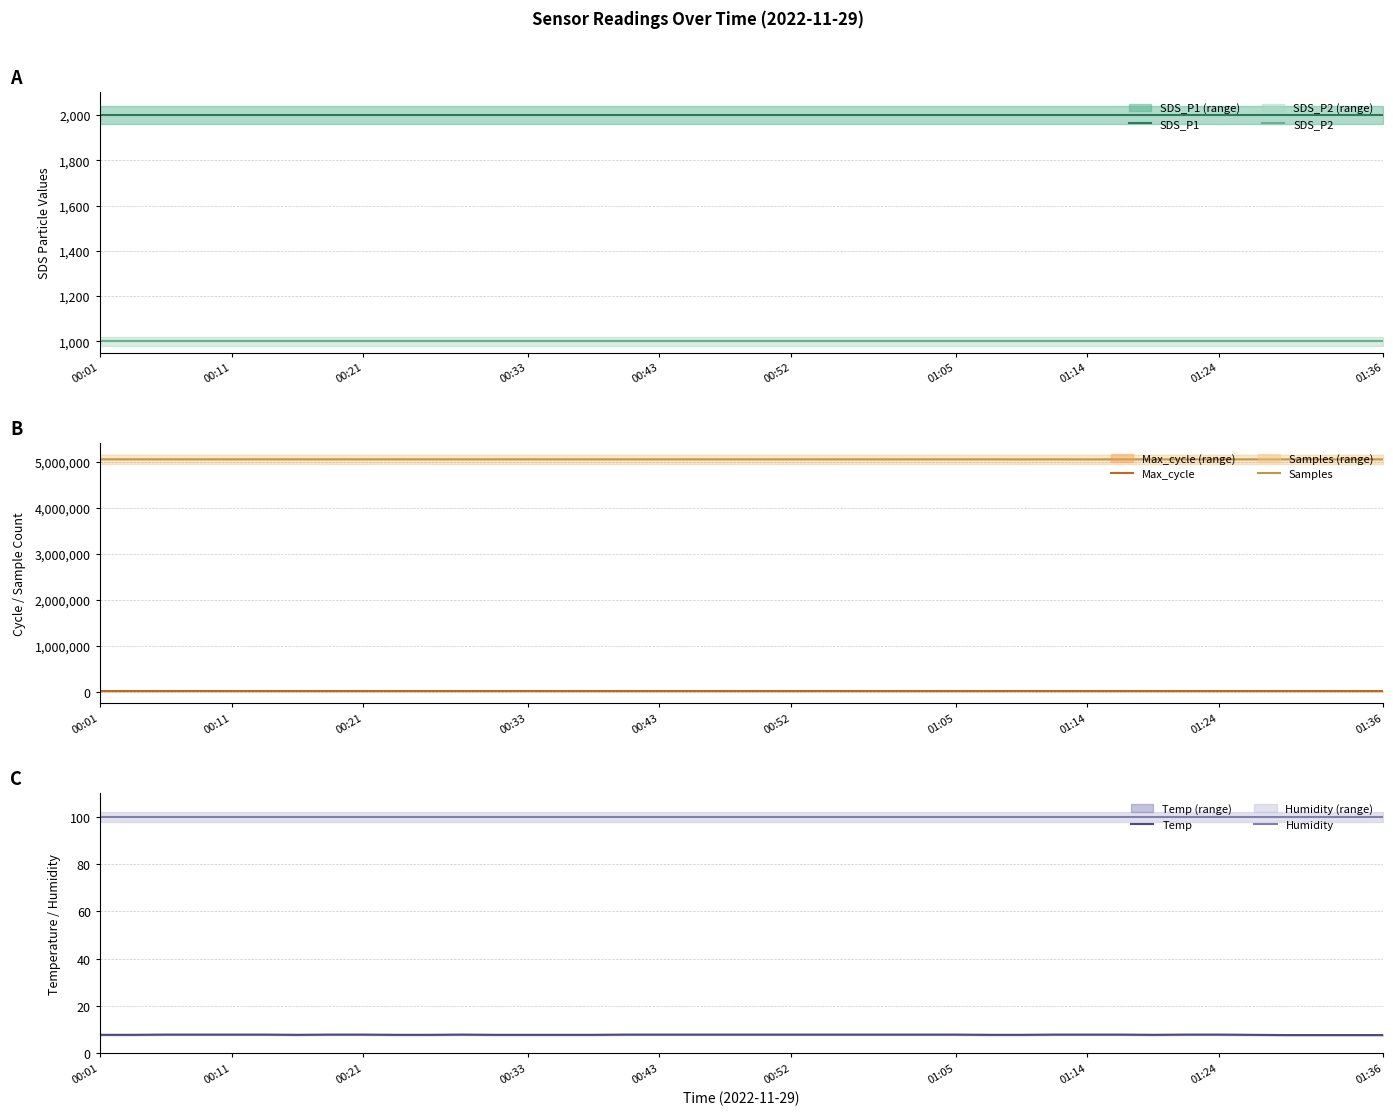

True or false: SDS_P2 has a value of 999.9 at 00:52.

True